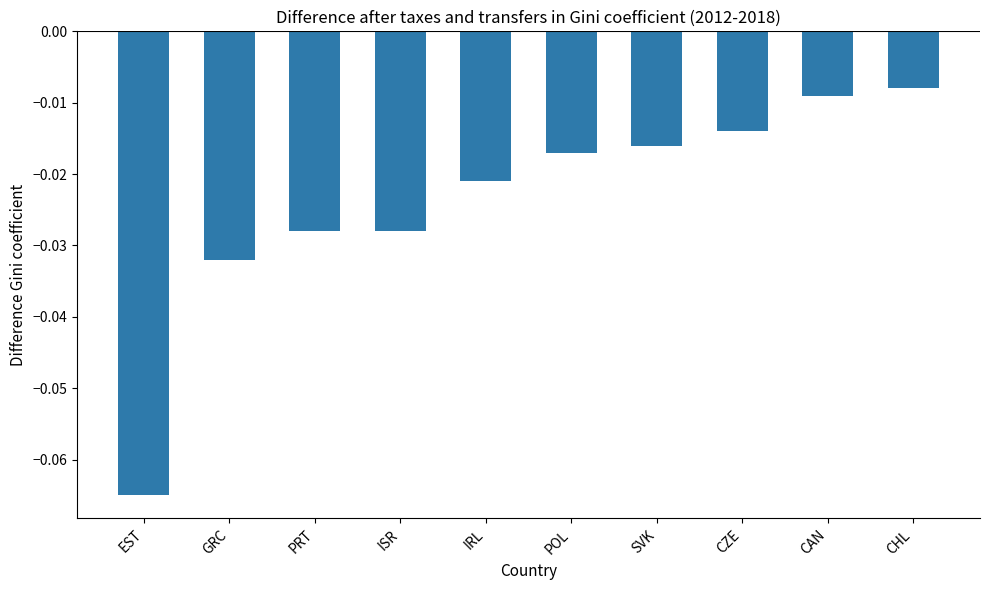

Which has a higher value, ISR or POL?

POL